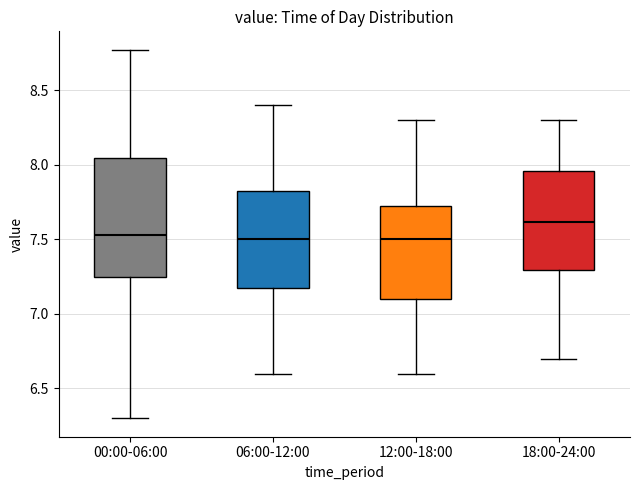

Reading left to right, transcribe this box plot: for each box, give where its median line is, the range the box spans, and where its two whiskers end, as read against the y-axis. The values are not printed on the chart, so give them approximately, as read against the axis.

00:00-06:00: median 7.55, box 7.25 to 8.05, whiskers 6.30 to 8.75
06:00-12:00: median 7.50, box 7.20 to 7.85, whiskers 6.60 to 8.40
12:00-18:00: median 7.50, box 7.10 to 7.75, whiskers 6.60 to 8.30
18:00-24:00: median 7.60, box 7.30 to 7.95, whiskers 6.70 to 8.30